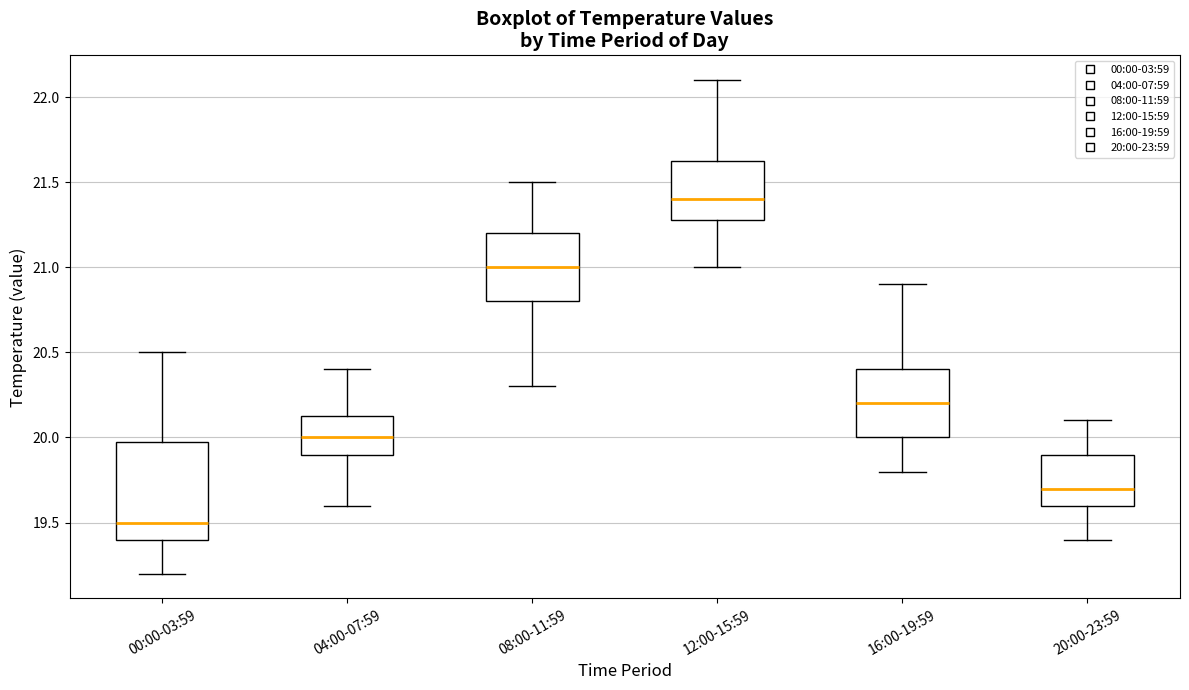

Reading left to right, transcribe this box plot: for each box, give where its median line is, the range the box spans, and where its two whiskers end, as read against the y-axis. The values are not printed on the chart, so give them approximately, as read against the axis.

00:00-03:59: median 19.50, box 19.40 to 20.00, whiskers 19.20 to 20.50
04:00-07:59: median 20.00, box 19.90 to 20.15, whiskers 19.60 to 20.40
08:00-11:59: median 21.00, box 20.80 to 21.20, whiskers 20.30 to 21.50
12:00-15:59: median 21.40, box 21.30 to 21.65, whiskers 21.00 to 22.10
16:00-19:59: median 20.20, box 20.00 to 20.40, whiskers 19.80 to 20.90
20:00-23:59: median 19.70, box 19.60 to 19.90, whiskers 19.40 to 20.10